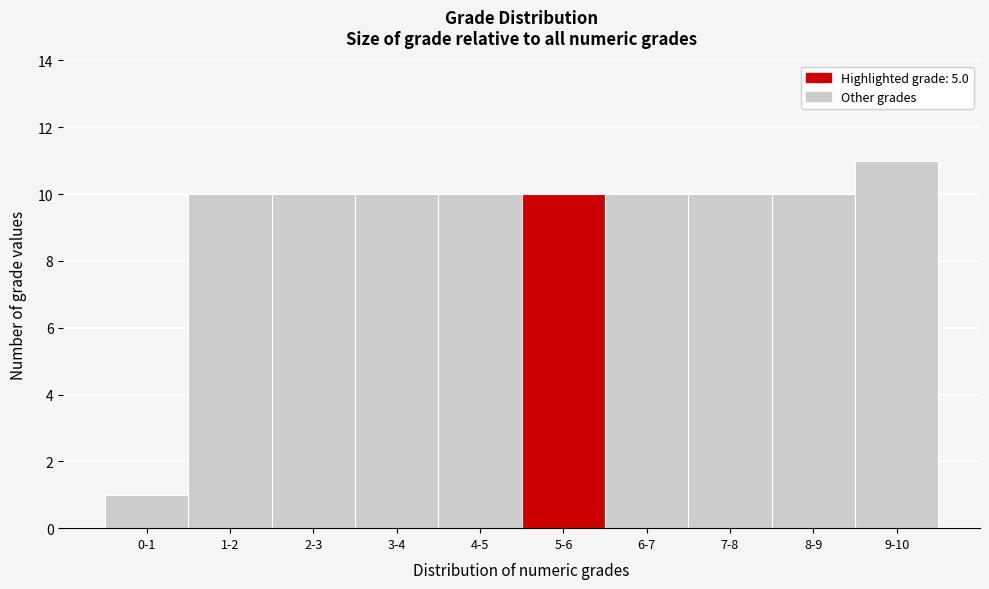

Reading left to right, transcribe all the data shown in this chart.

0-1=1	1-2=10	2-3=10	3-4=10	4-5=10	5-6=10	6-7=10	7-8=10	8-9=10	9-10=11